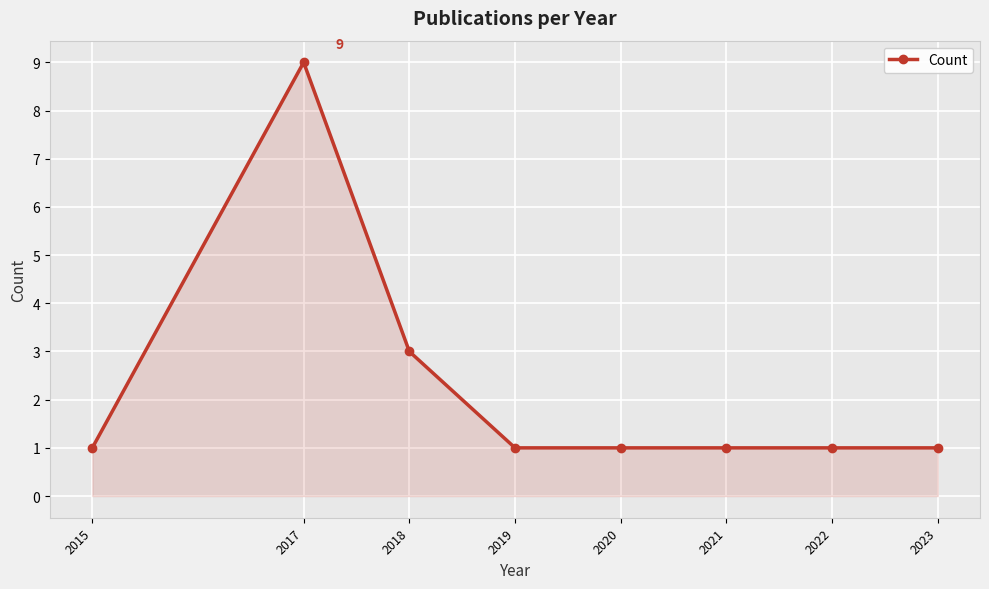

What is the difference between the values at 2017 and 2019?

8